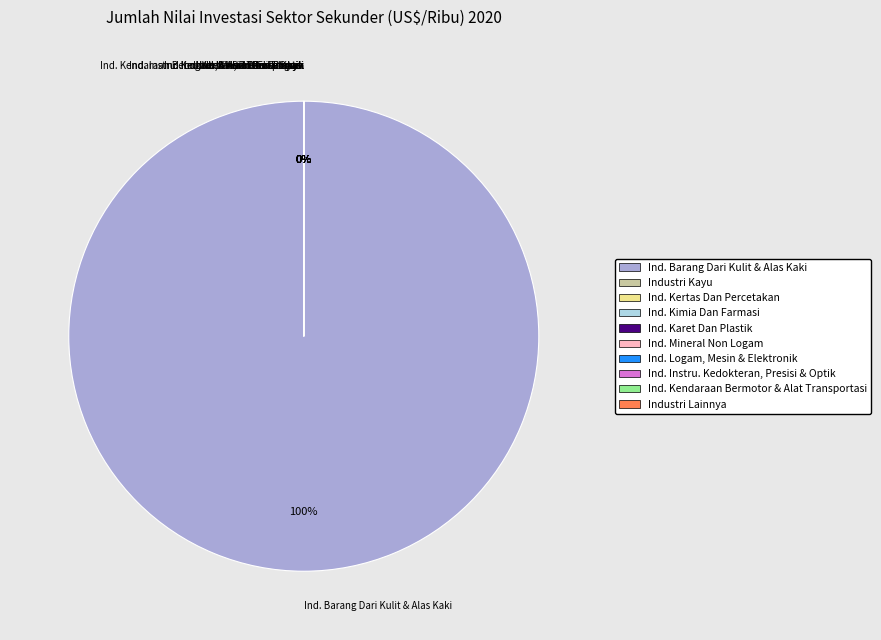

How many segments does this pie chart have?

10